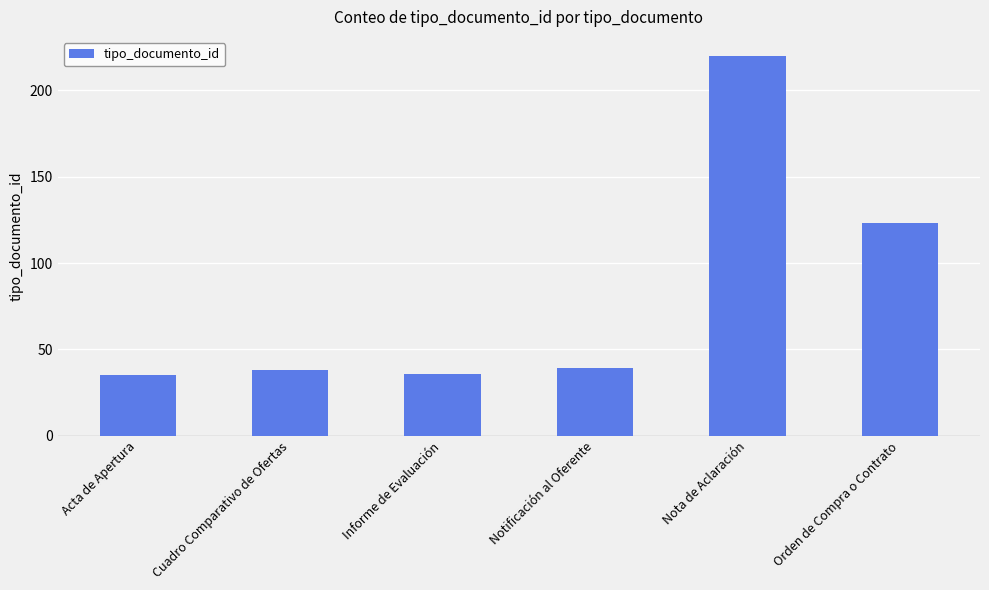

How many data points does each series have?

6